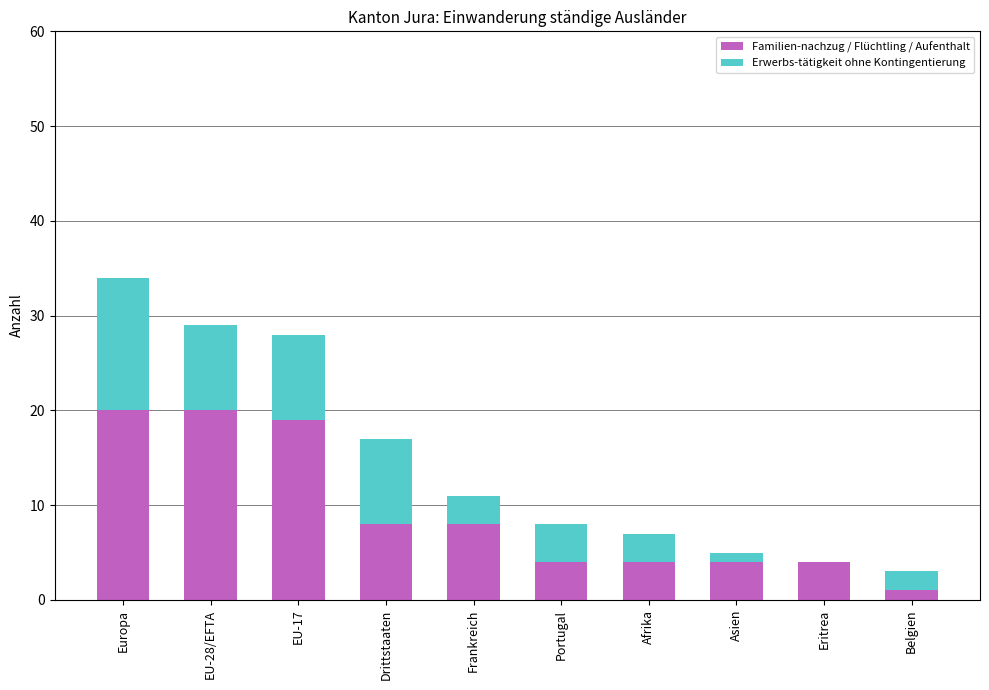

What is the highest value of the Familien-nachzug / Flüchtling / Aufenthalt series?

20